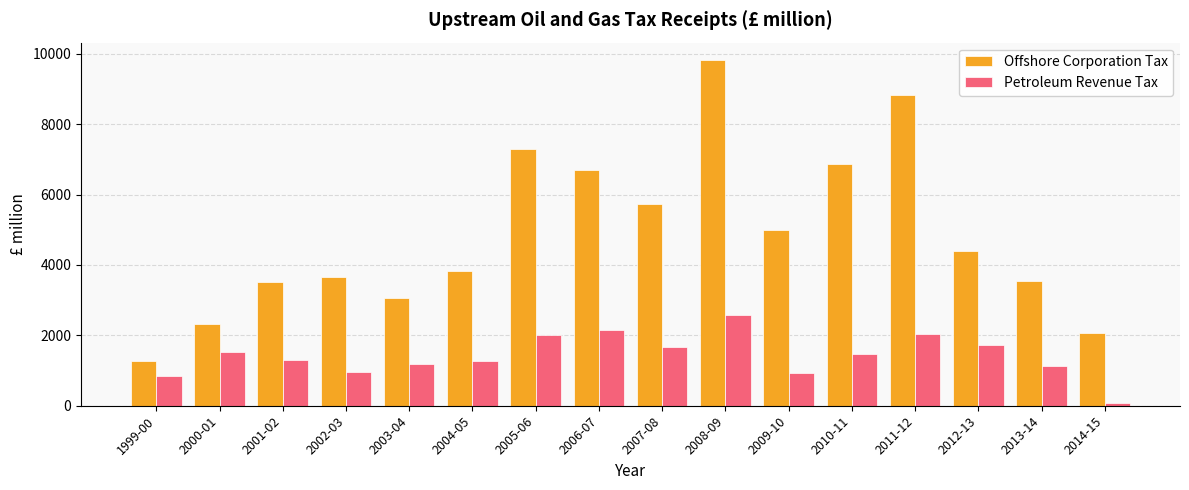

The value of Petroleum Revenue Tax at 2005-06 is 2016. True or false?

True